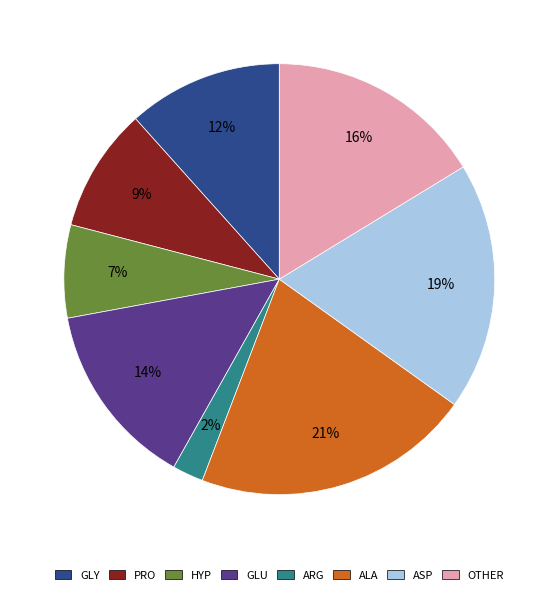

Does any single category account for the majority?

No